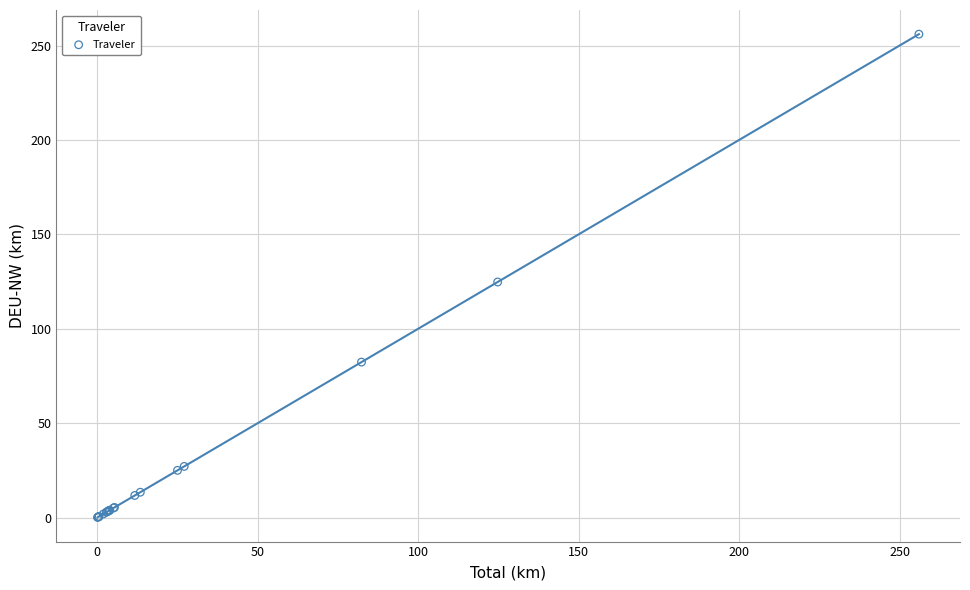

What Y value in the scatter plot is closest to 128?

124.8